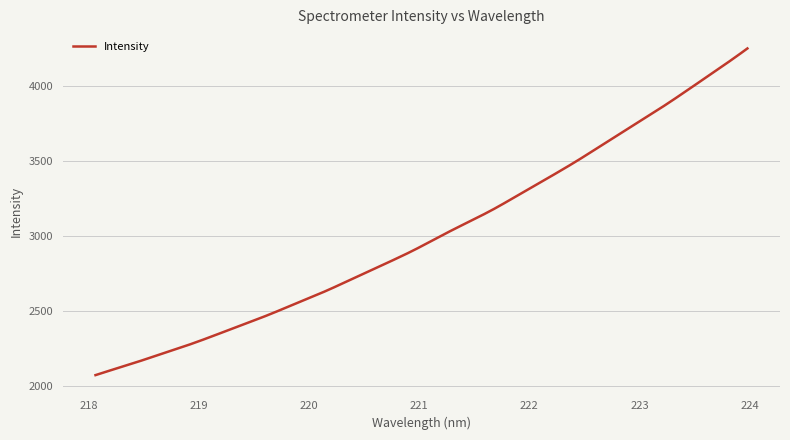

Does the chart display data point markers on the line(s)?

No